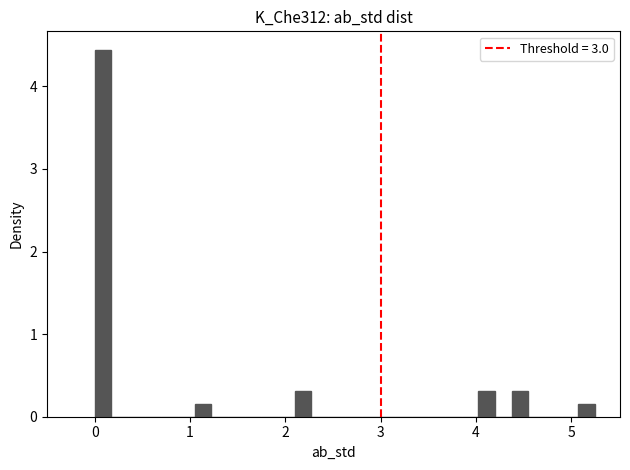

Read against the x-axis, roughly where is the centre of the tallest bar?

0.1